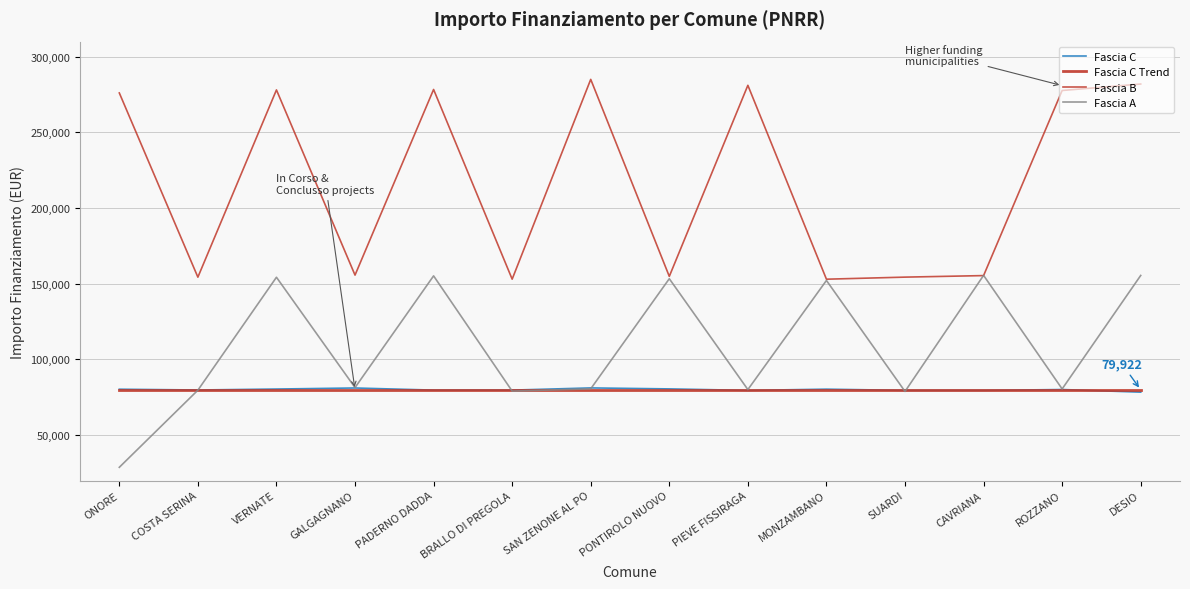

How many lines are shown in the chart?

4